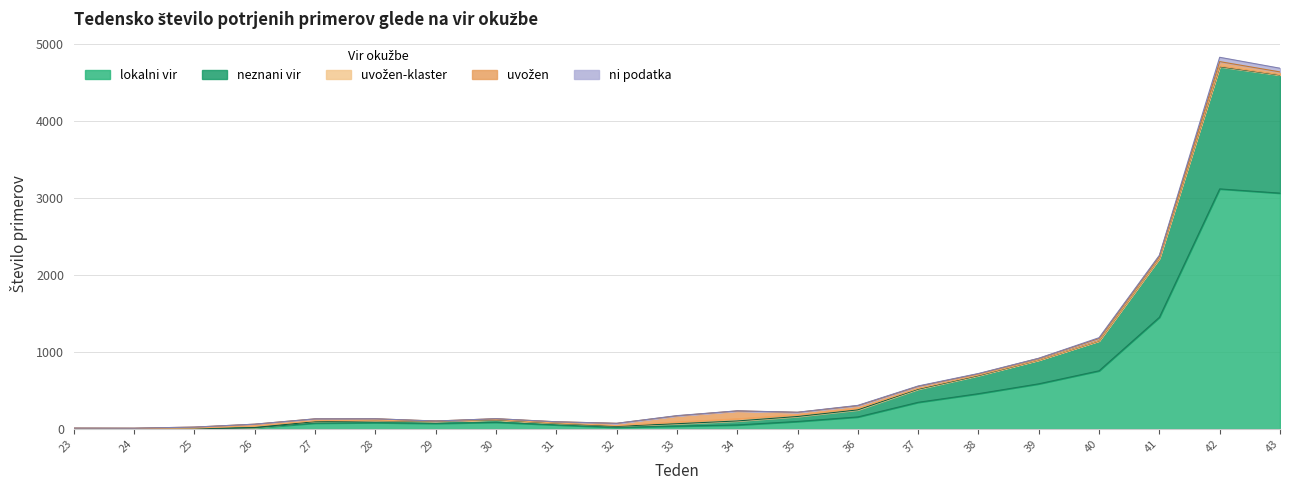

What is the value of the uvožen-klaster point at the 6th from the left?

6